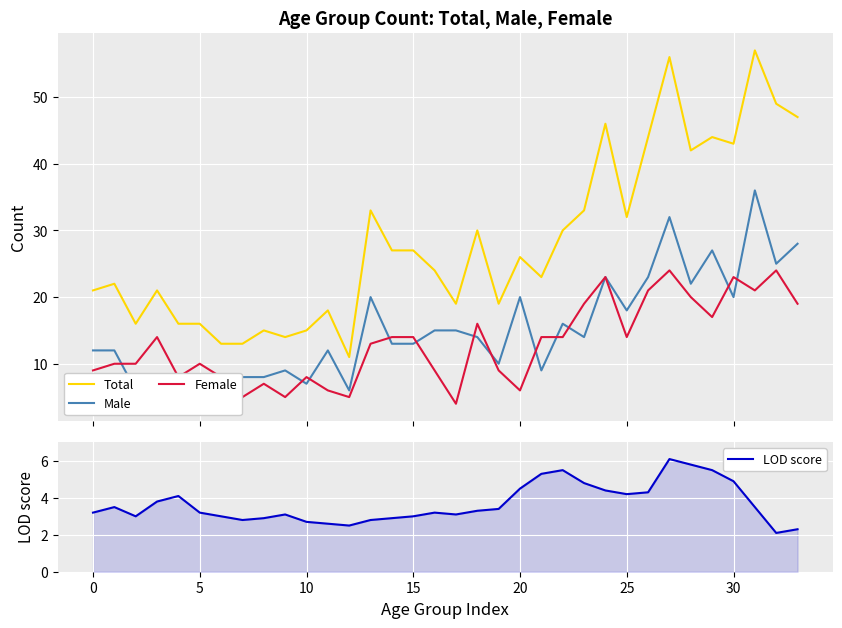

Reading right to left, extract all data points from this chart.

Total: 47.0	49.0	57.0	43.0	44.0	42.0	56.0	44.0	32.0	46.0	33.0	30.0	23.0	26.0	19.0	30.0	19.0	24.0	27.0	27.0	33.0	11.0	18.0	15.0	14.0	15.0	13.0	13.0	16.0	16.0	21.0	16.0	22.0	21.0
Male: 28.0	25.0	36.0	20.0	27.0	22.0	32.0	23.0	18.0	23.0	14.0	16.0	9.0	20.0	10.0	14.0	15.0	15.0	13.0	13.0	20.0	6.0	12.0	7.0	9.0	8.0	8.0	5.0	6.0	8.0	7.0	6.0	12.0	12.0
Female: 19.0	24.0	21.0	23.0	17.0	20.0	24.0	21.0	14.0	23.0	19.0	14.0	14.0	6.0	9.0	16.0	4.0	9.0	14.0	14.0	13.0	5.0	6.0	8.0	5.0	7.0	5.0	8.0	10.0	8.0	14.0	10.0	10.0	9.0
LOD score: 2.3	2.1	3.5	4.9	5.5	5.8	6.1	4.3	4.2	4.4	4.8	5.5	5.3	4.5	3.4	3.3	3.1	3.2	3.0	2.9	2.8	2.5	2.6	2.7	3.1	2.9	2.8	3.0	3.2	4.1	3.8	3.0	3.5	3.2